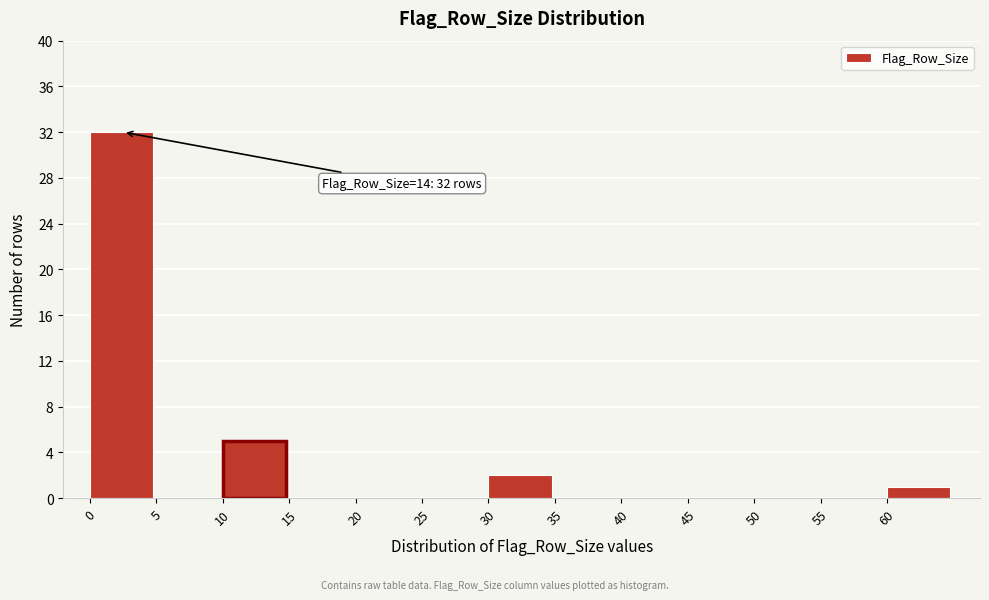

Which range on the x-axis has the tallest bar?

0 to 5